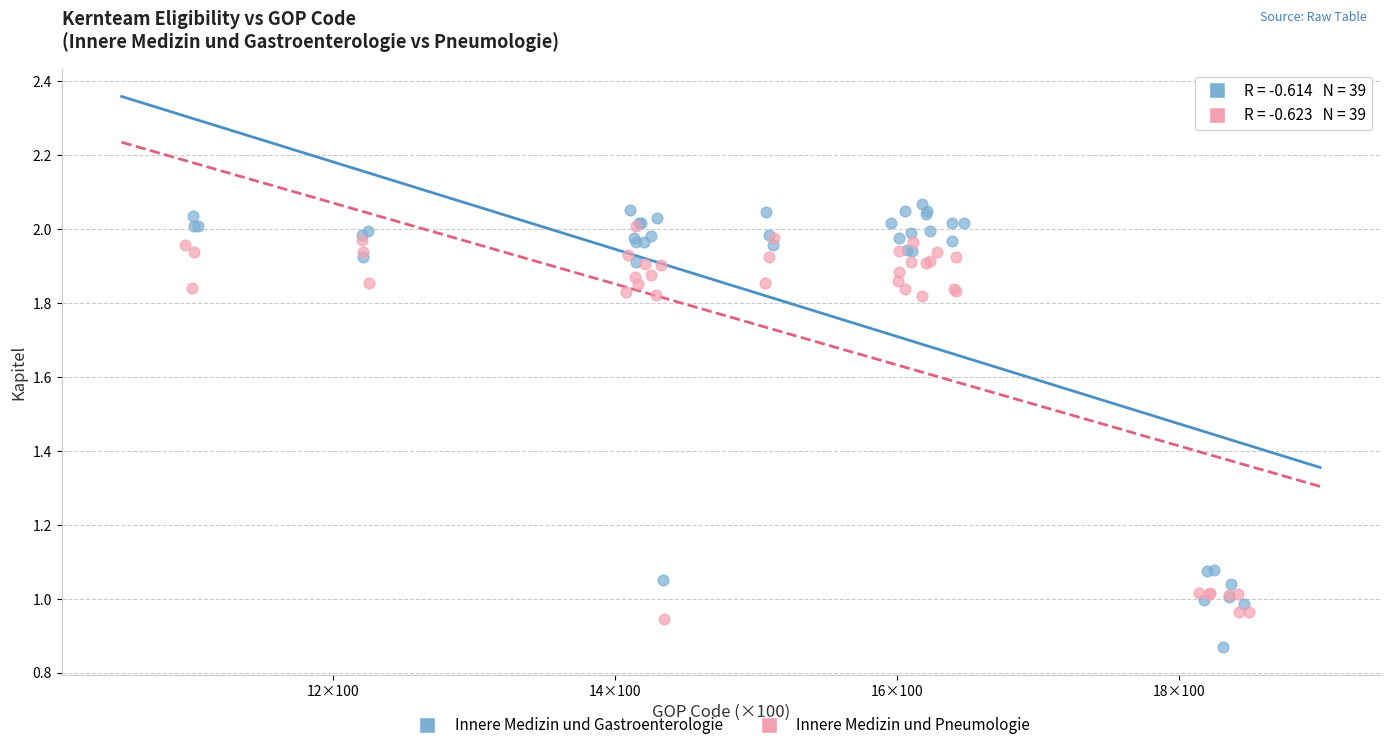

Which series contains the highest Y value?

Innere Medizin und Gastroenterologie